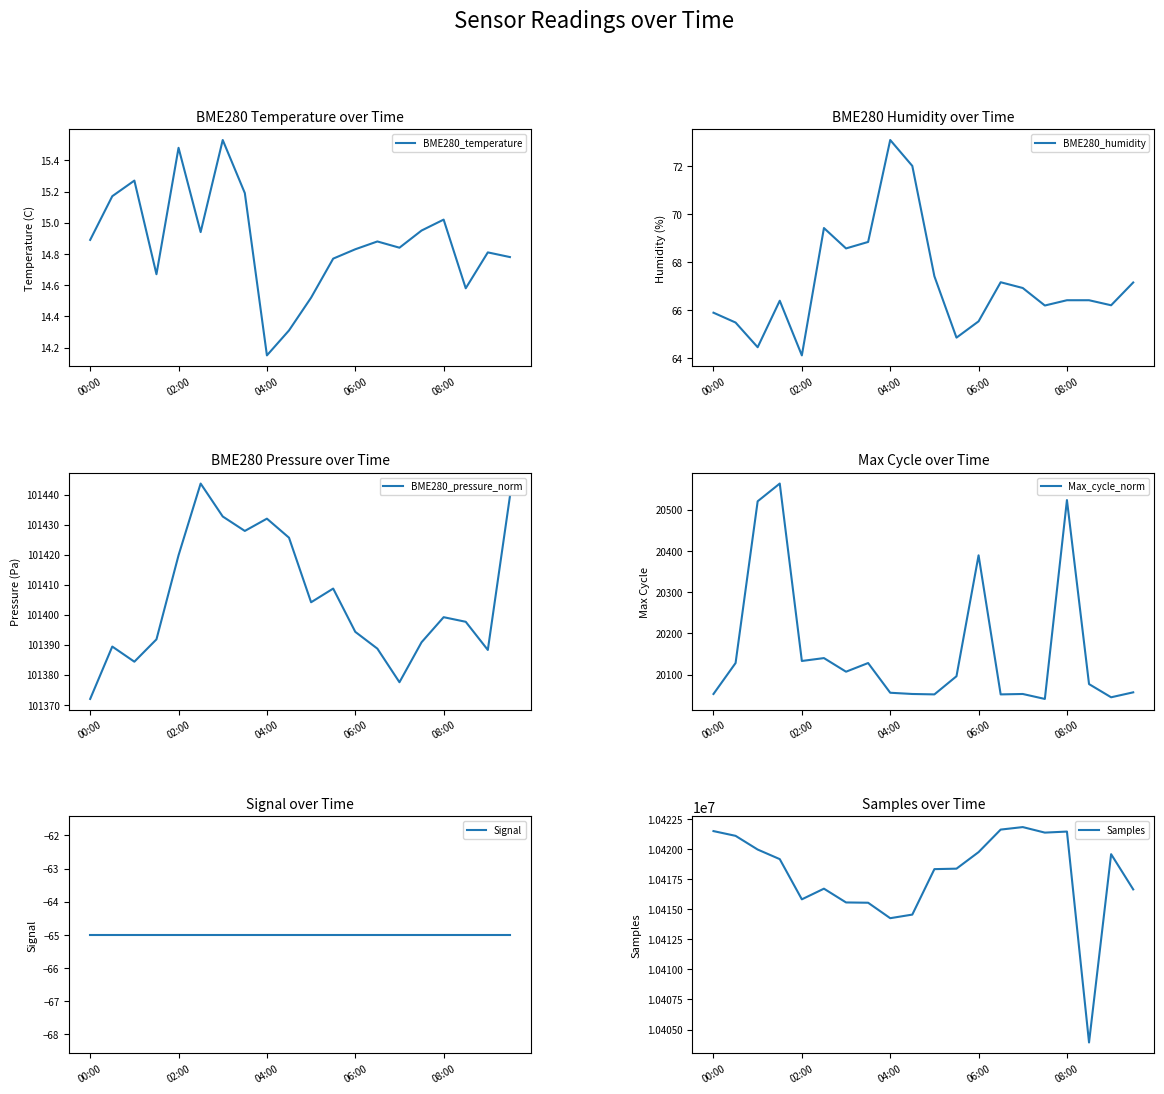

Where is BME280_pressure_norm nearest to the value 101407?

11